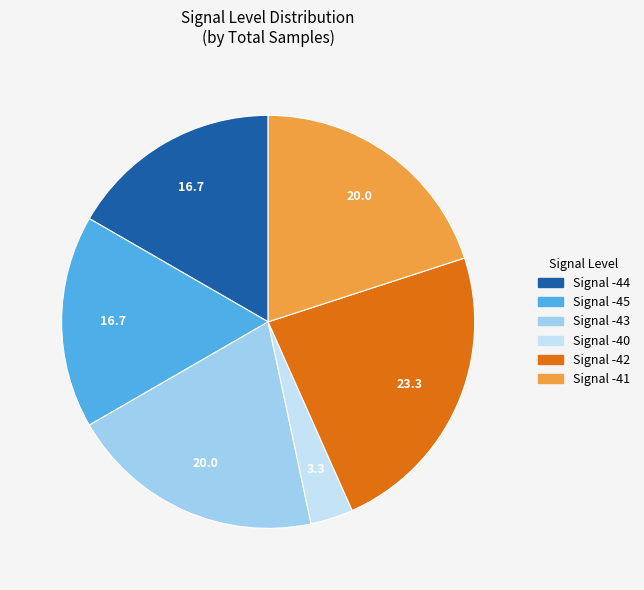

Does any single category account for the majority?

No